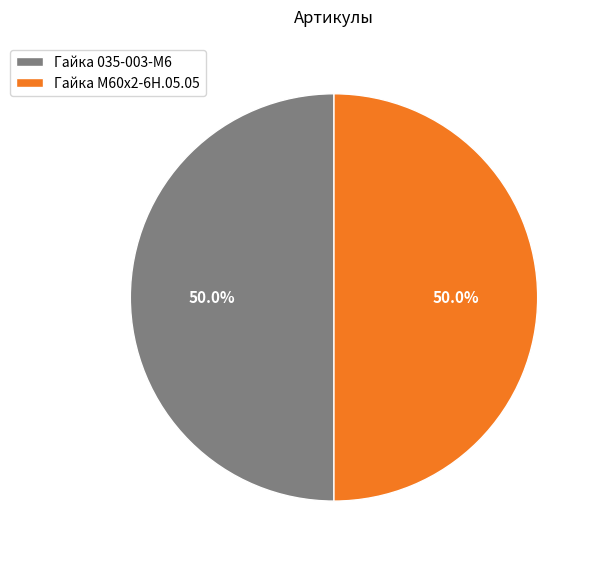

Count the number of slices in the pie.

2